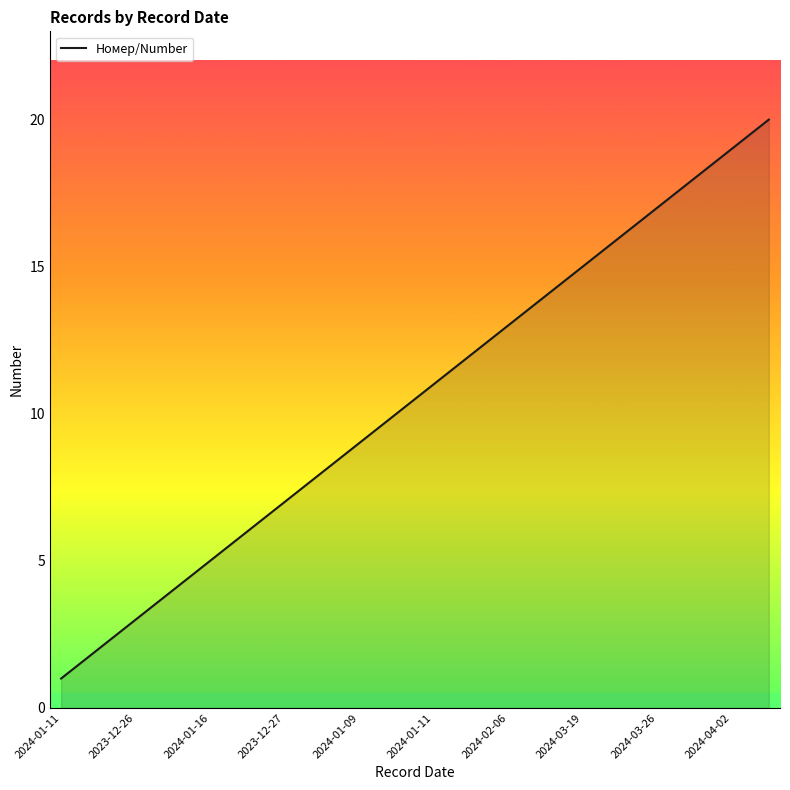

True or false: the data has more than 0 interior local peaks.

False